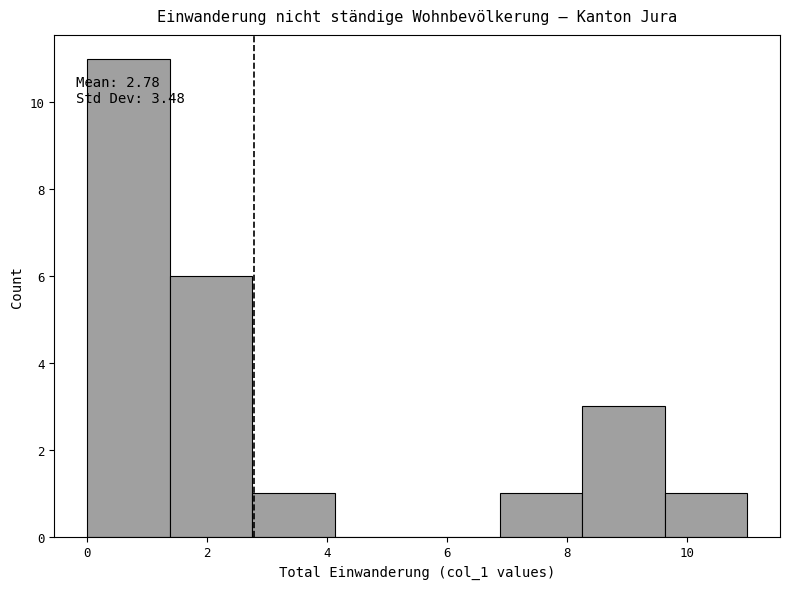

Which range on the x-axis has the tallest bar?

0.0 to 1.4